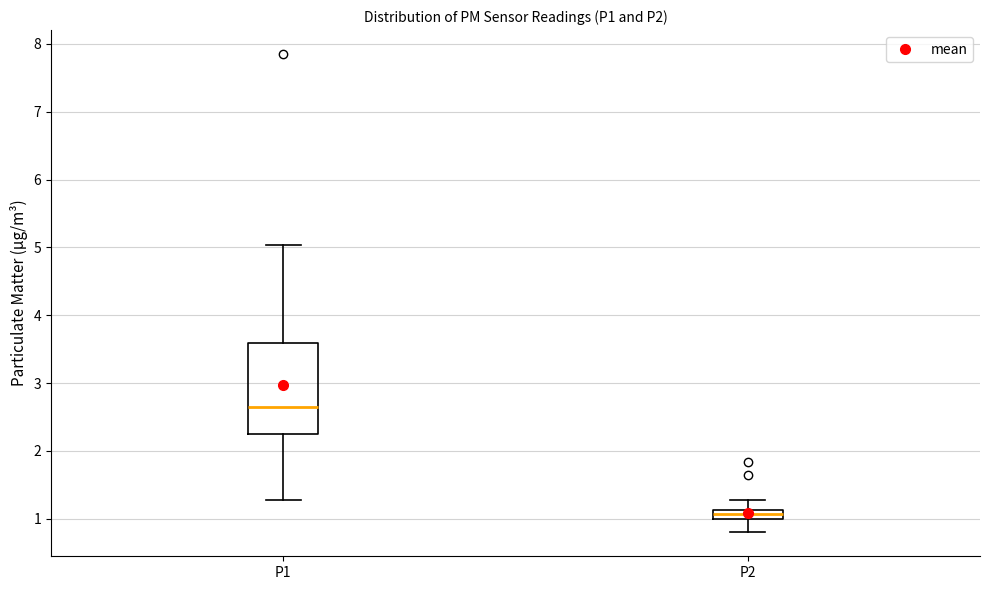

Which box is the tallest, from its lower edge to its upper edge?

P1